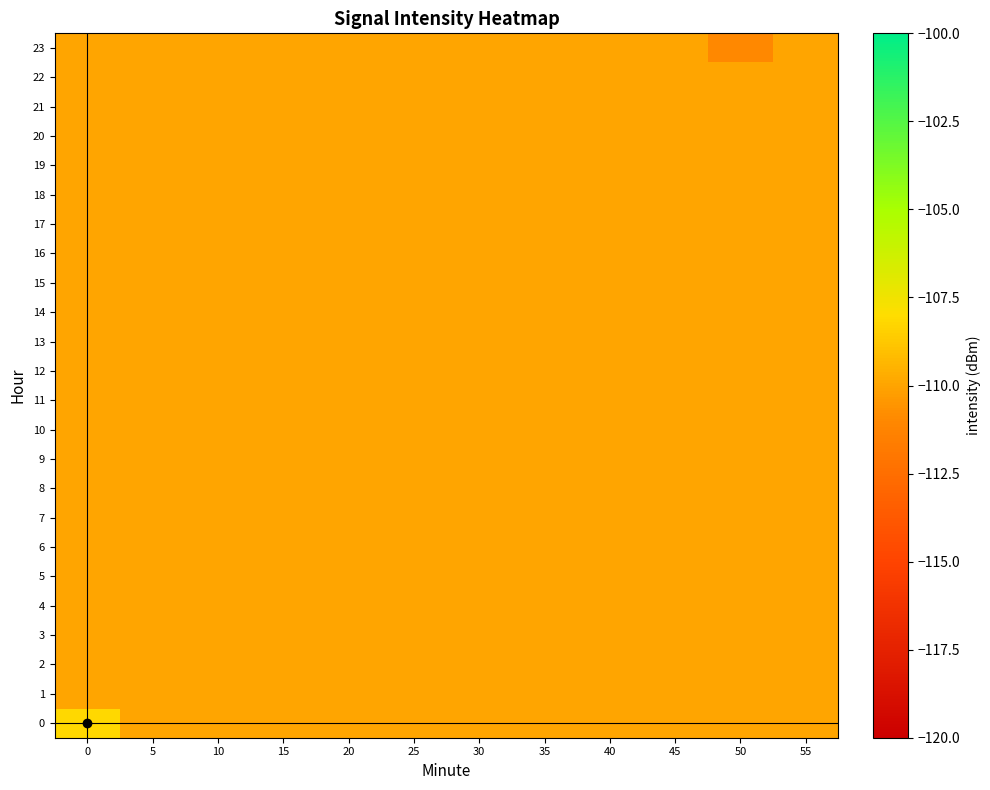

Between 30 and 50, which series saw the biggest shift?

row_23